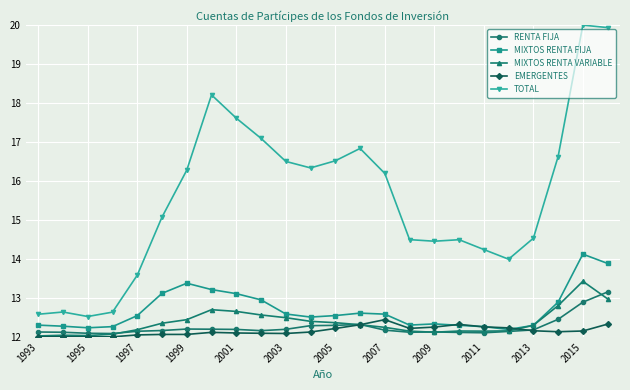

How many series are shown in this chart?

5